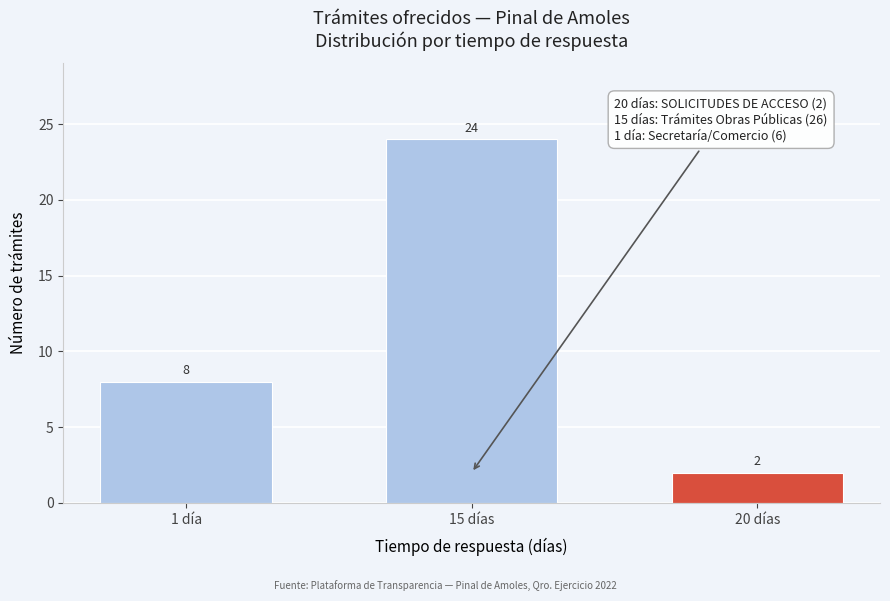

Reading right to left, list all the values displayed in this chart.

20 días=2	15 días=24	1 día=8